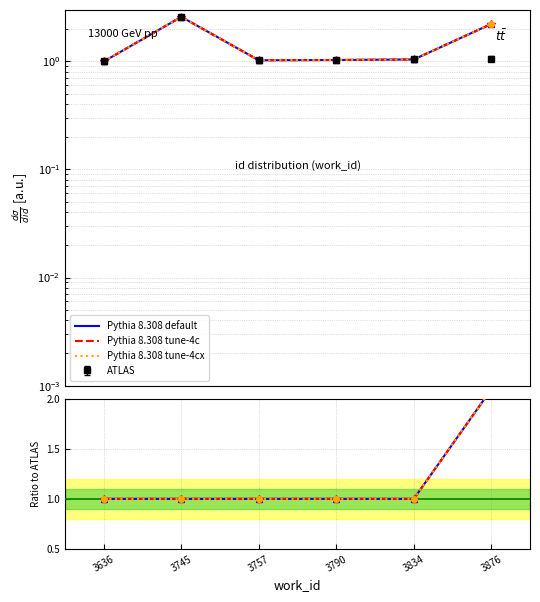

Which series has the largest total across all categories?

Pythia 8.308 tune-4cx